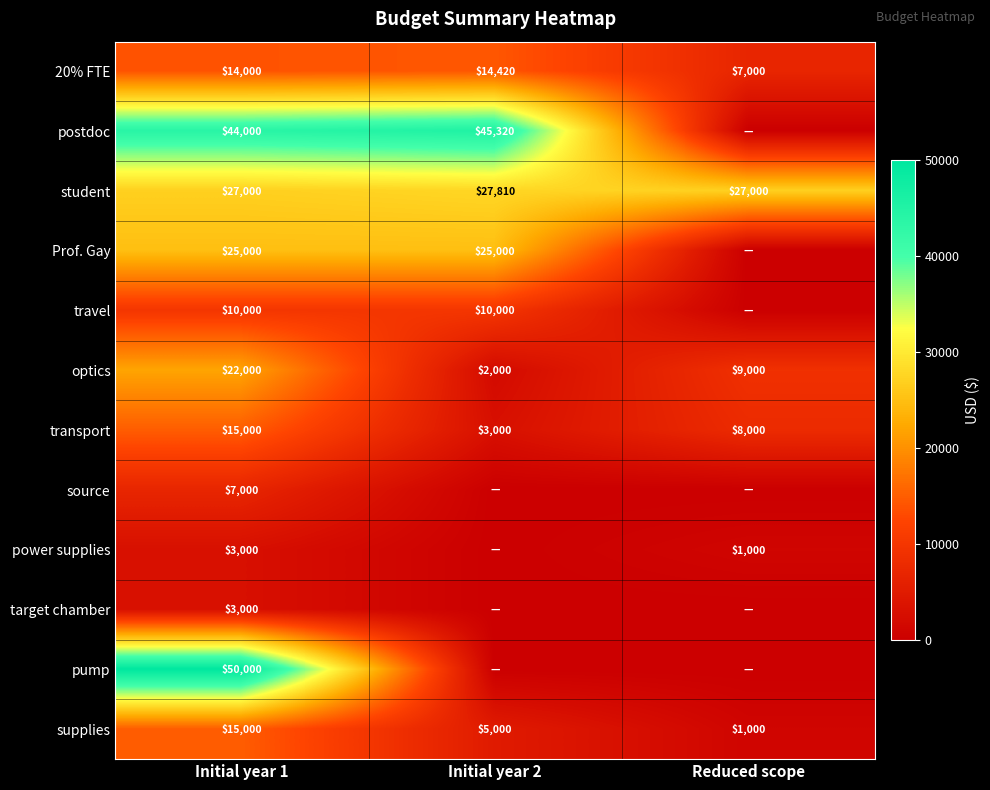

The value of Prof. Gay at Initial year 1 is 7656. True or false?

False